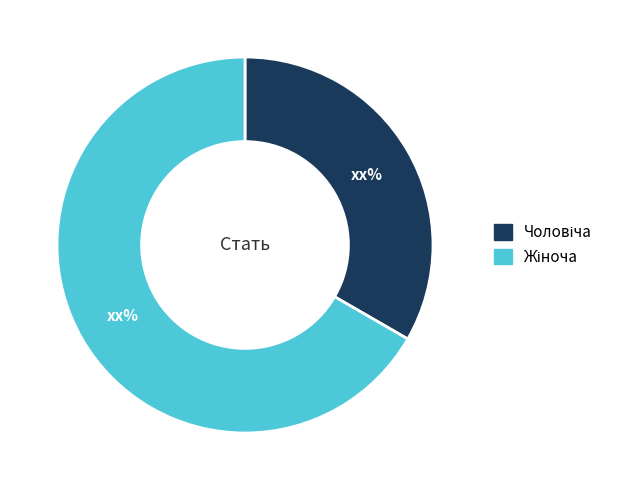

Is there any slice that represents more than half of the pie?

Yes